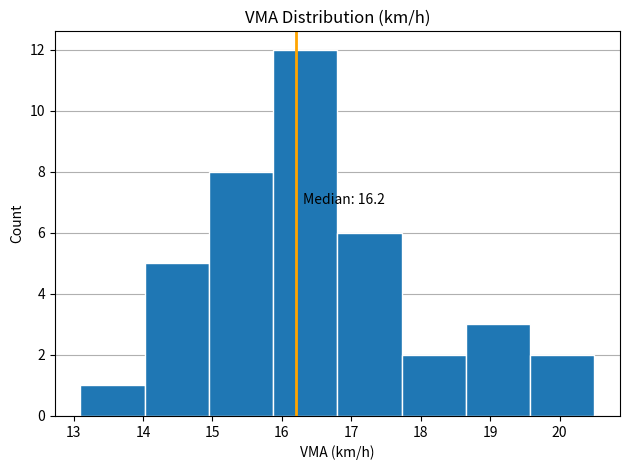

Over which range of the x-axis is the bar tallest?

15.9 to 16.8